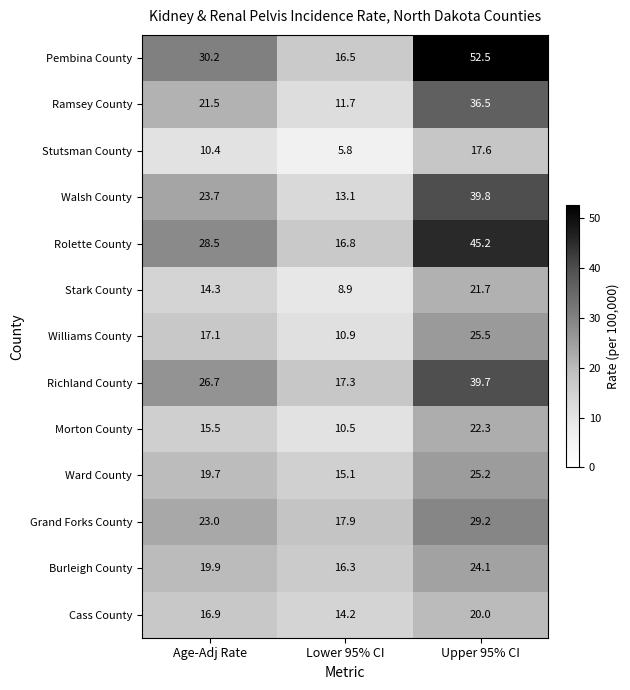

At which label does Stark County first exceed 14?

Age-Adj Rate